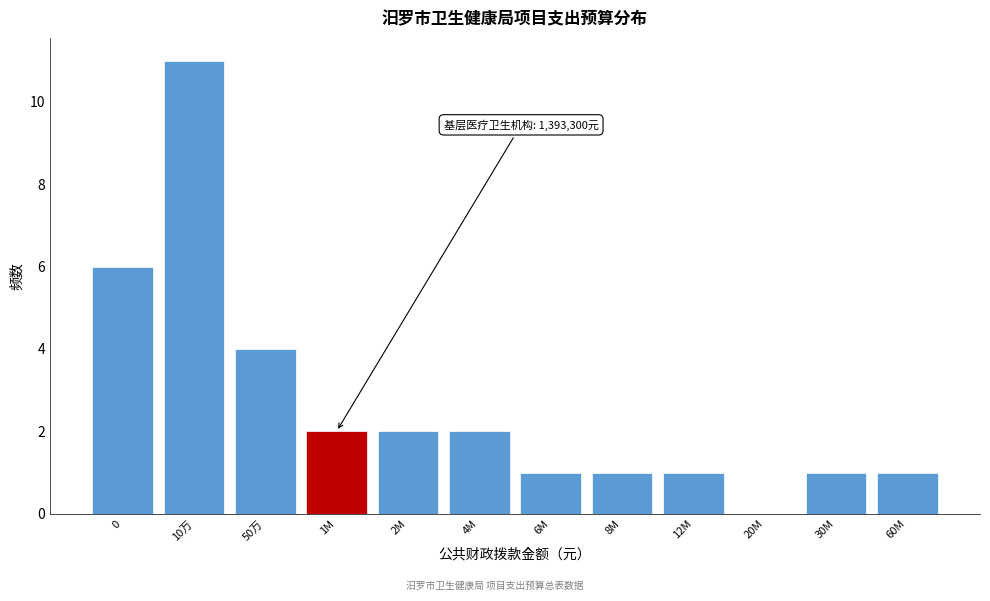

Reading left to right, transcribe all the data shown in this chart.

0=6	10万=11	50万=4	1M=2	2M=2	4M=2	6M=1	8M=1	12M=1	20M=0	30M=1	60M=1